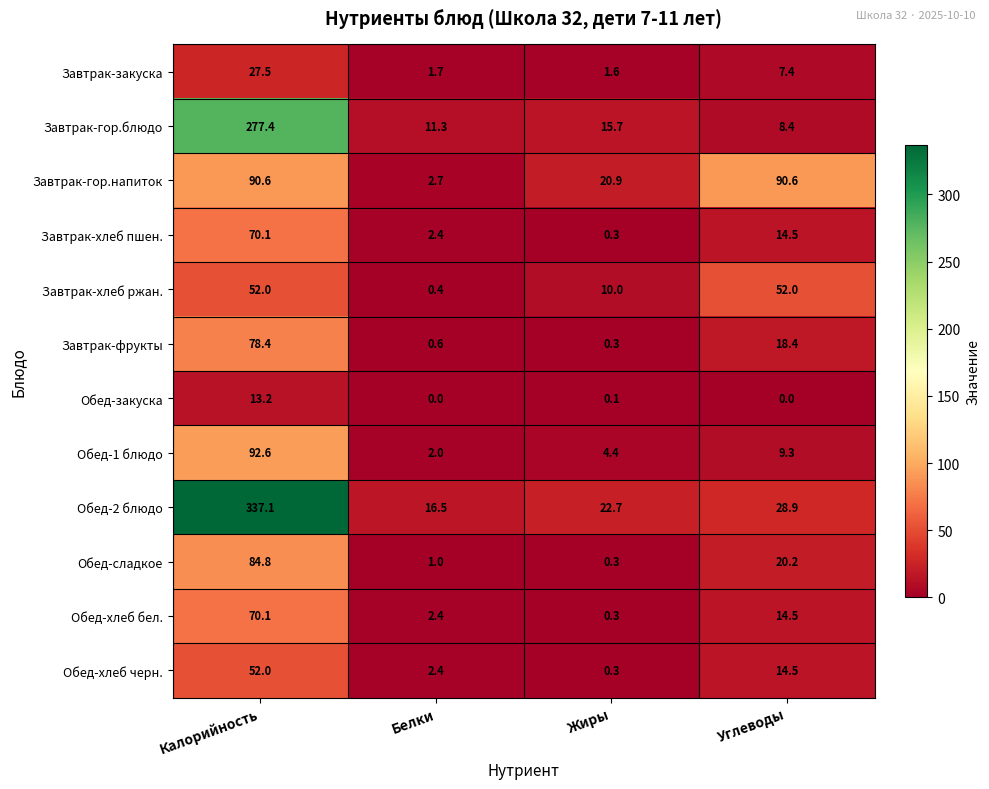

What is the maximum value for Обед-2 блюдо?

337.1